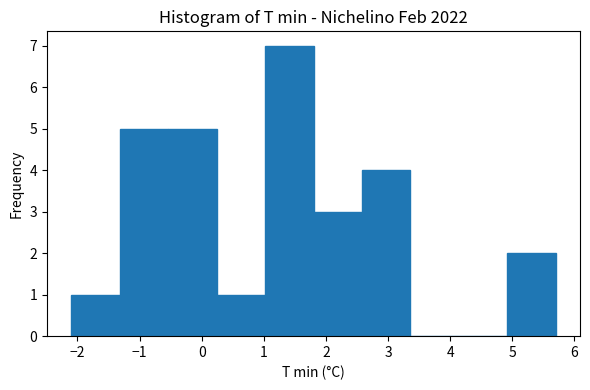

Reading left to right, list every bar in this chart as the range it spans on the x-axis followed by its height. Neither the bar edges nor the heights are printed on the chart, so give them approximately, as read against the axes.

-2.10 to -1.32: 1
-1.32 to -0.54: 5
-0.54 to 0.24: 5
0.24 to 1.02: 1
1.02 to 1.80: 7
1.80 to 2.58: 3
2.58 to 3.36: 4
3.36 to 4.14: 0
4.14 to 4.92: 0
4.92 to 5.70: 2